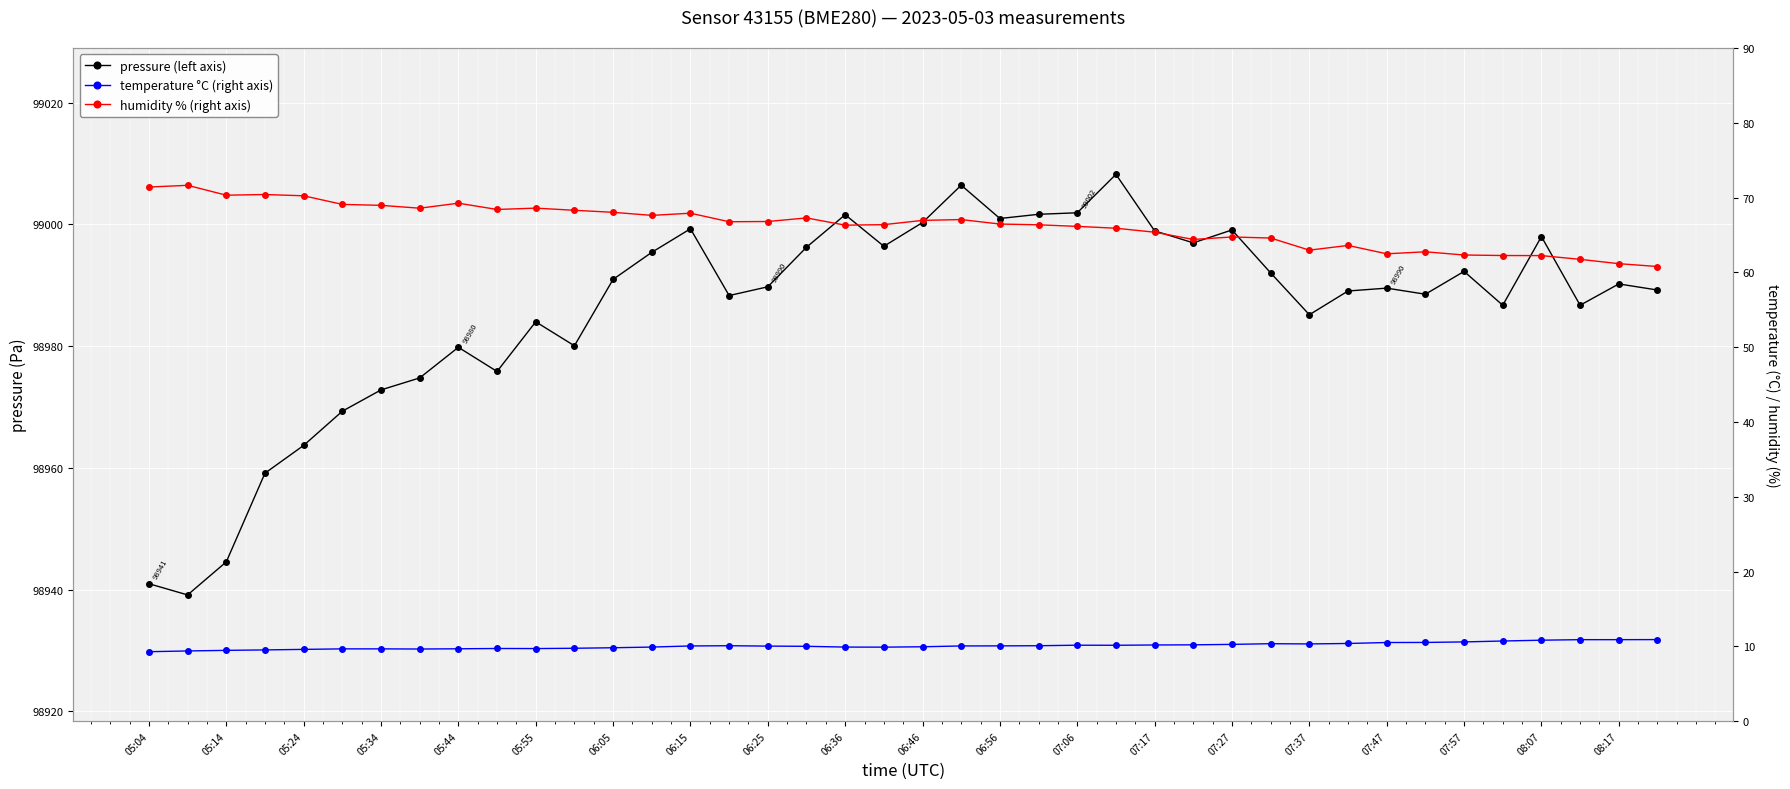

What is the minimum value shown in the chart?

9.3